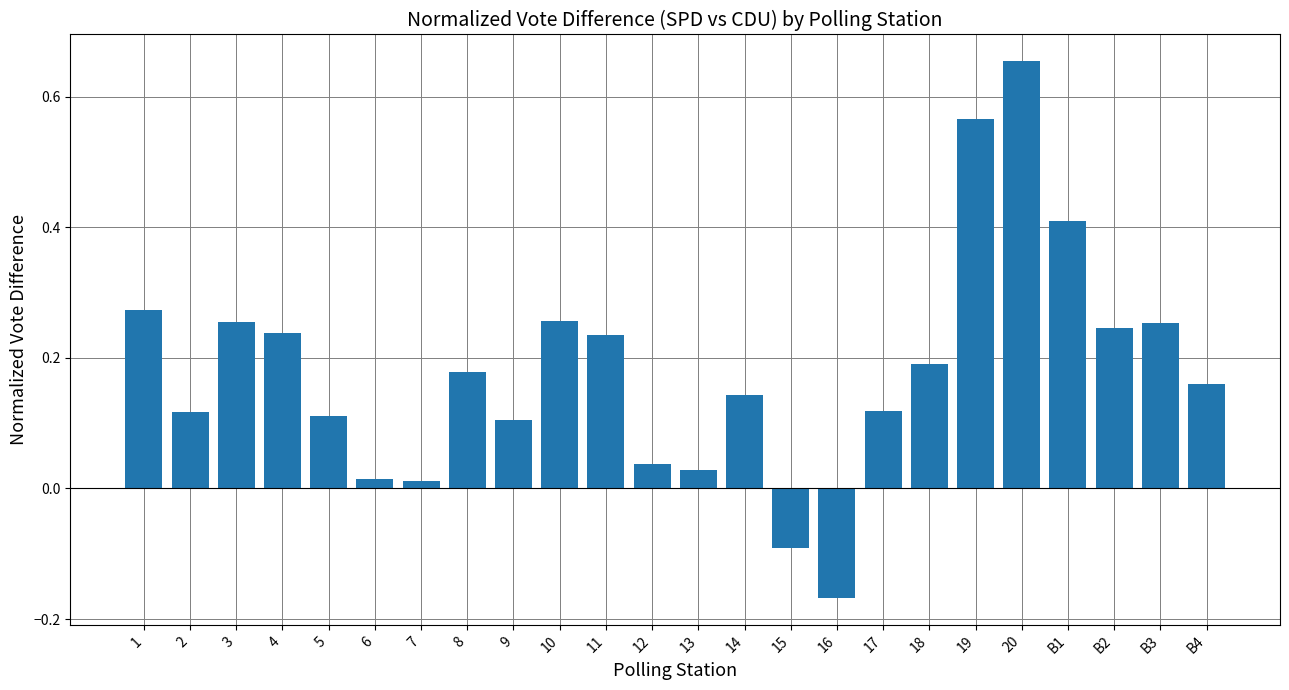

What position from the right is 1?

24